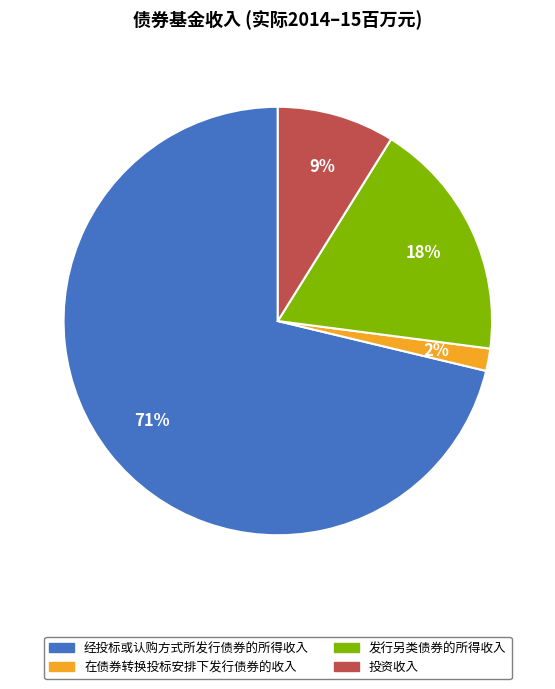

How many slices are in this pie chart?

4